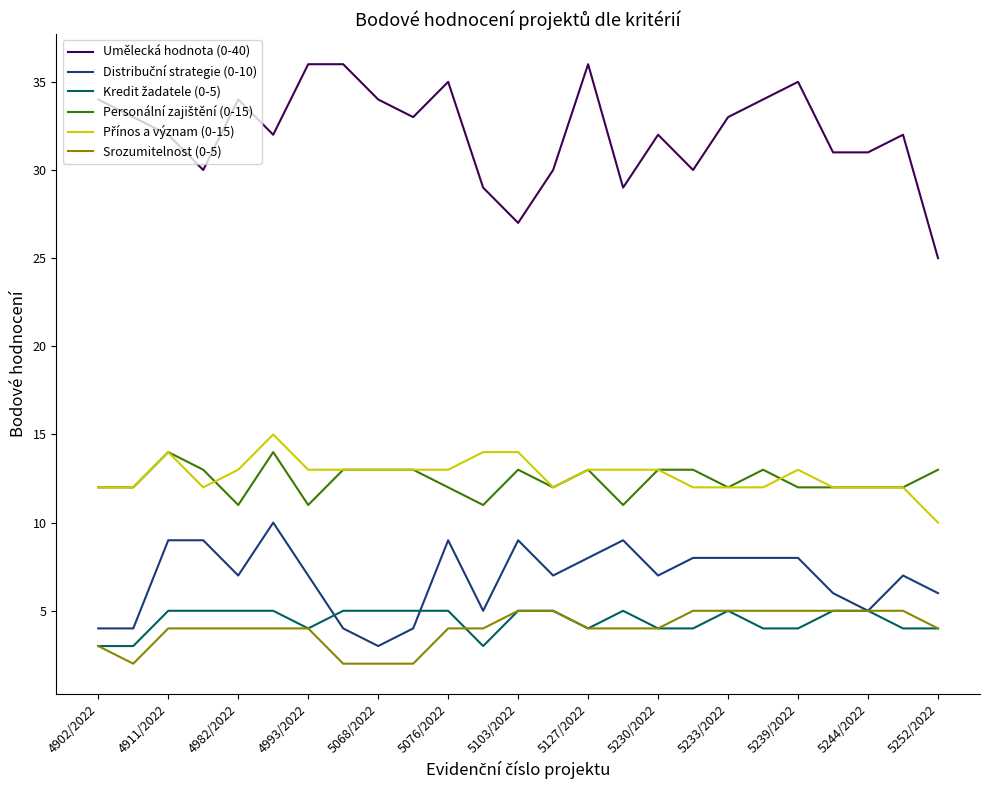

Which series has the widest spread of values?

Umělecká hodnota (0-40)